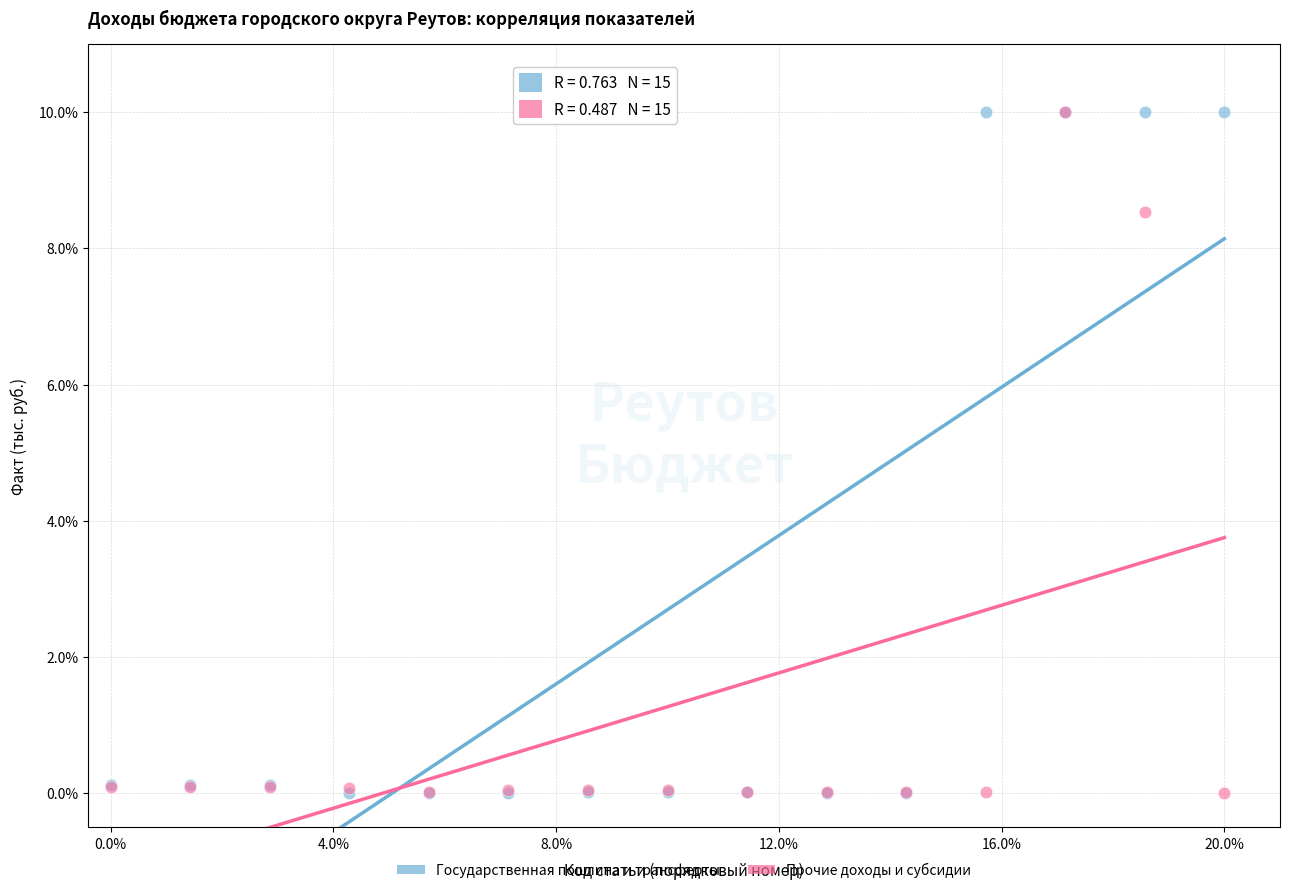

What are all the series names shown in the legend?

Государственная пошлина и трансферты, Прочие доходы и субсидии